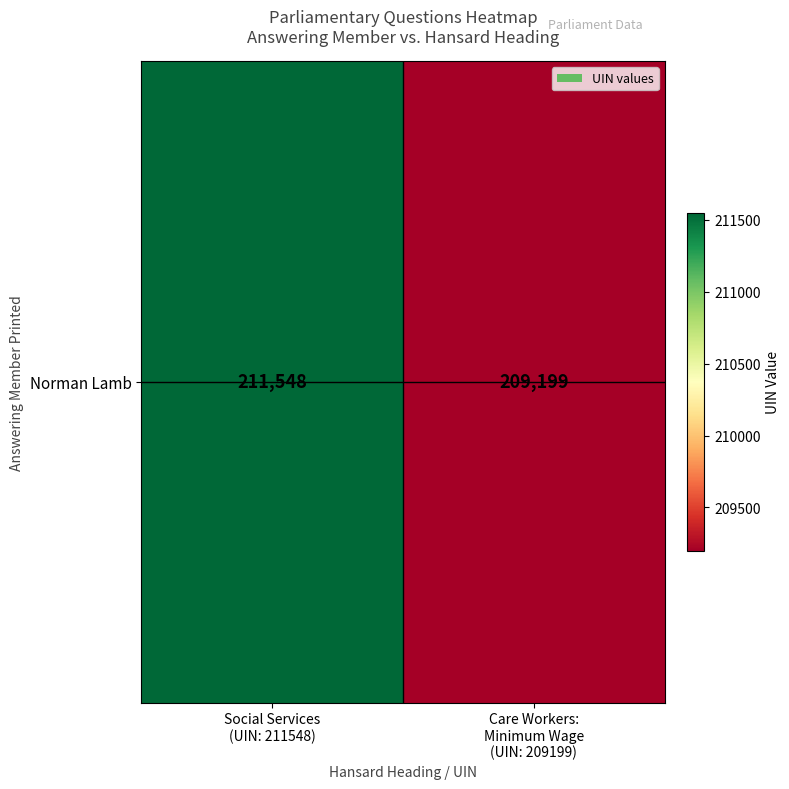

The value at Social Services
(UIN: 211548) is 211548. True or false?

True